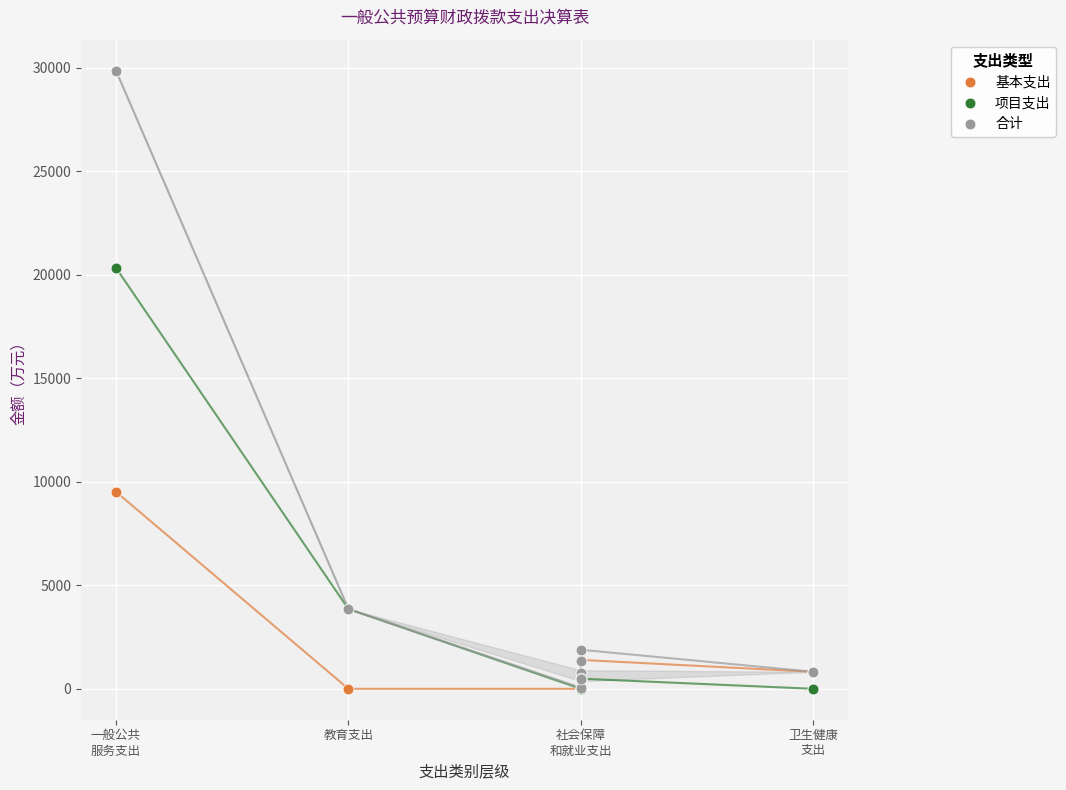

What are all the series names shown in the legend?

基本支出, 项目支出, 合计